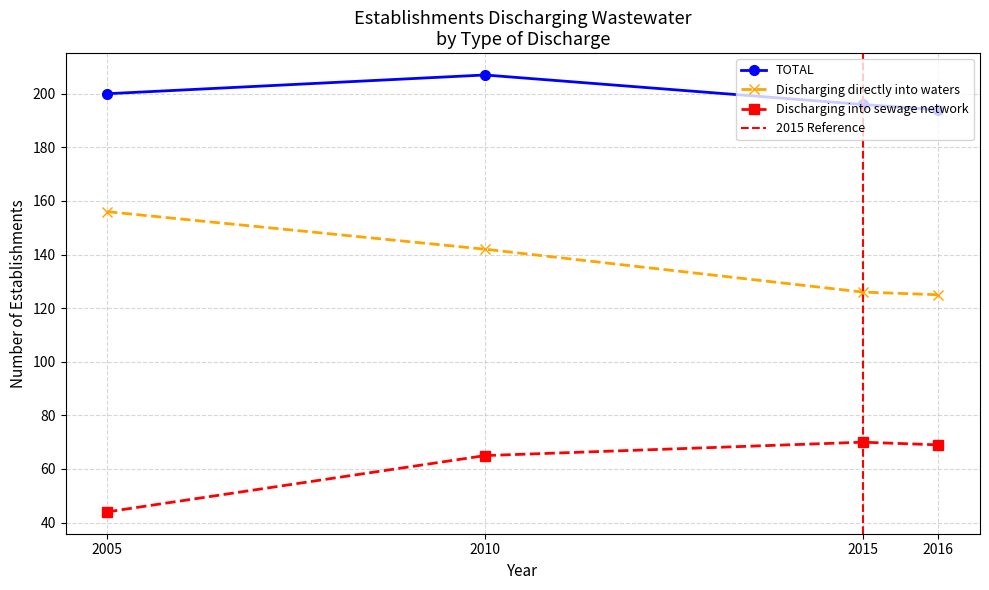

True or false: Discharging directly into waters has a value of 82 at 2010.

False